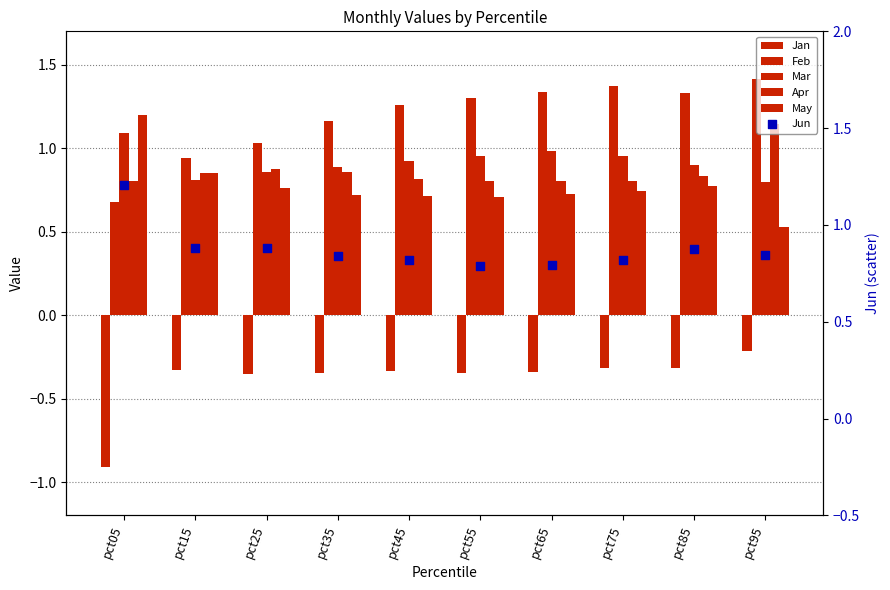

Which series contains the lowest Y value?

Jan